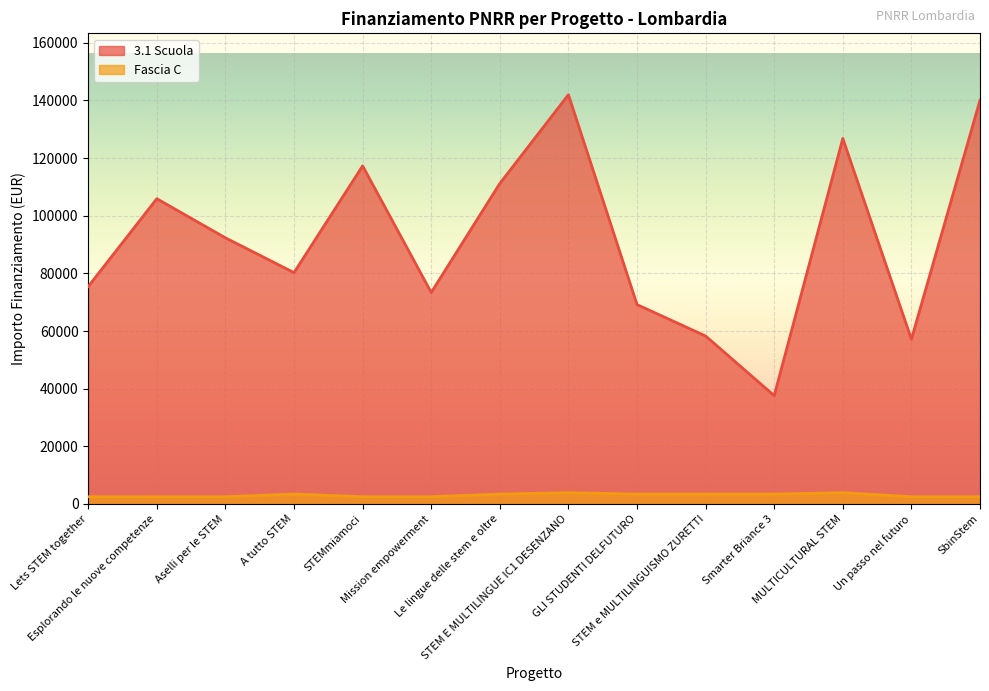

What is the label of the 5th point from the left?

STEMmiamoci